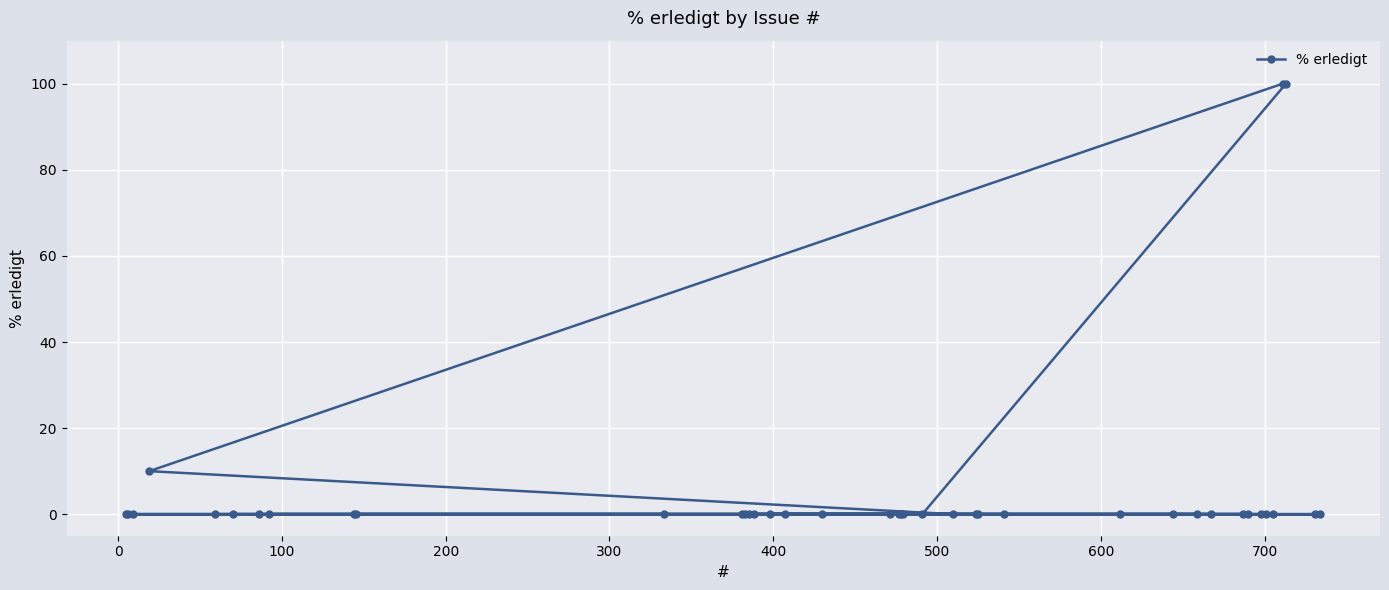

What is the sum of all values?

210